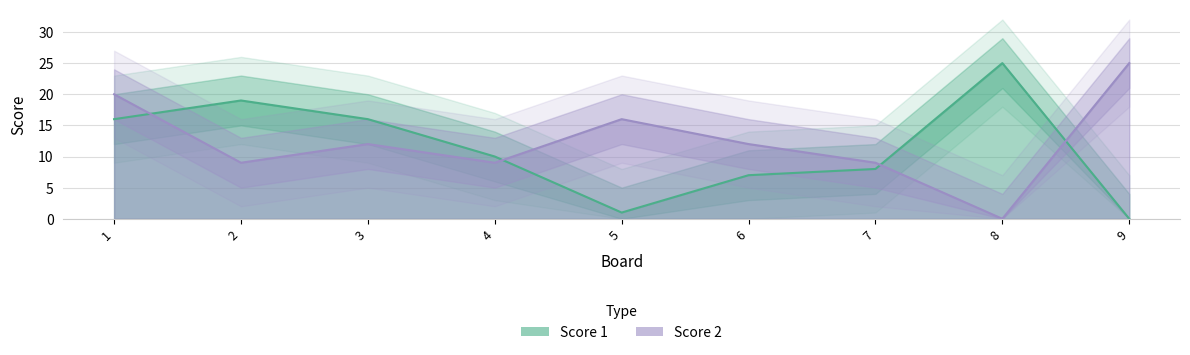

Does the chart have visible grid lines?

Yes